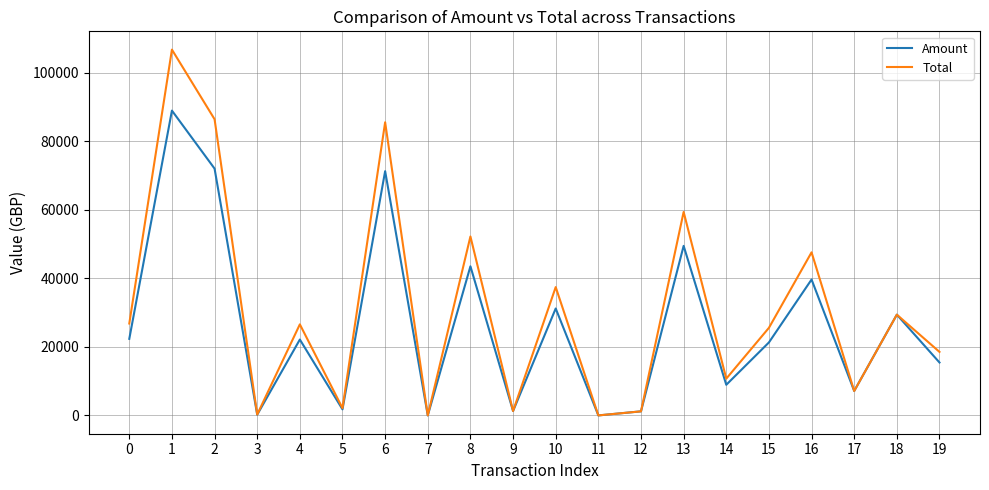

What is the maximum value for Amount?

88911.7